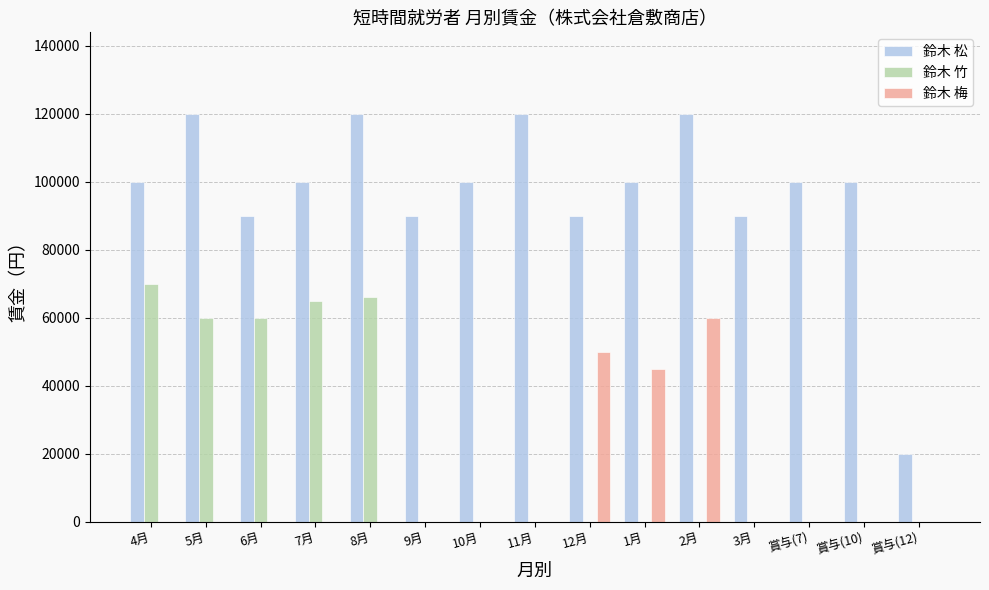

Is the value of 鈴木 梅 at 10月 greater than the value of 鈴木 松 at 1月?

No